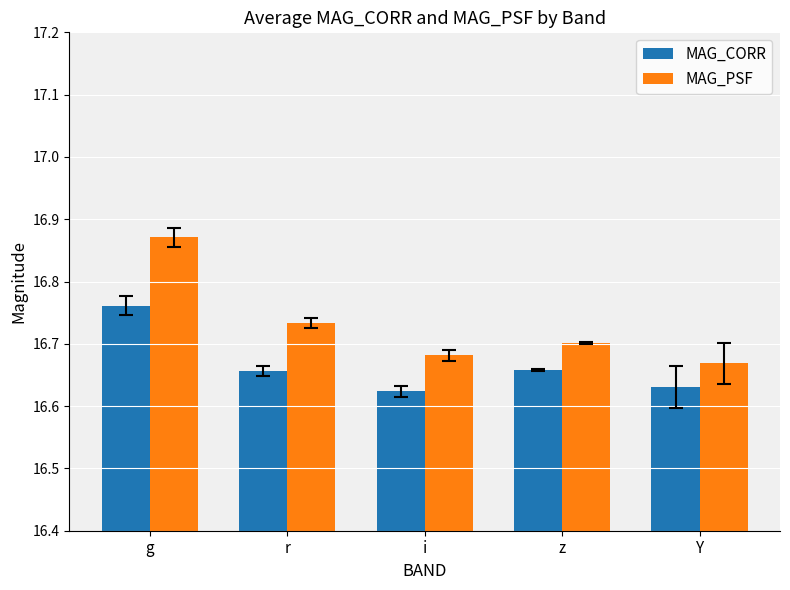

At which label does MAG_PSF reach its peak?

g